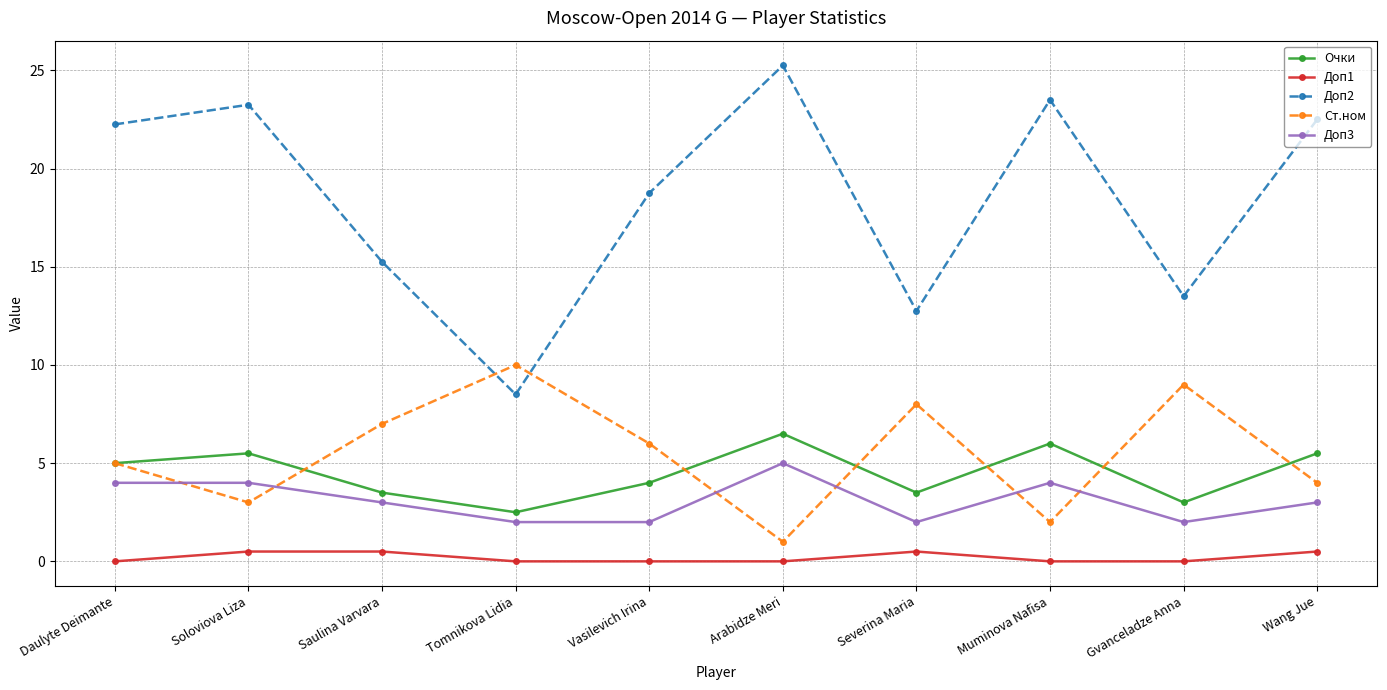

Which series has the largest total across all categories?

Доп2